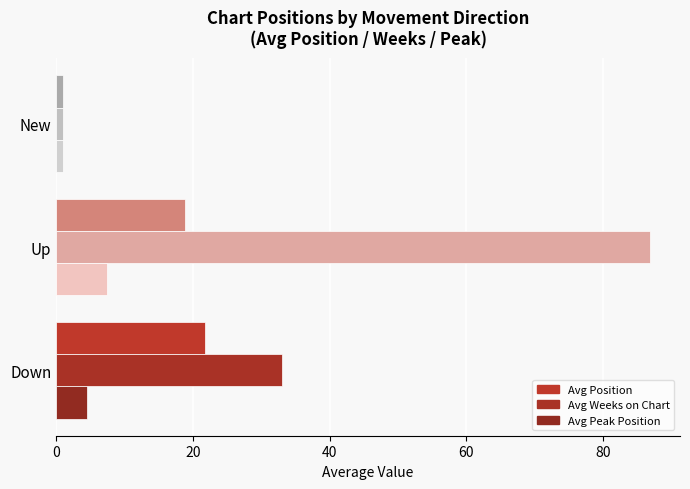

What are all the series names shown in the legend?

Avg Position, Avg Weeks on Chart, Avg Peak Position